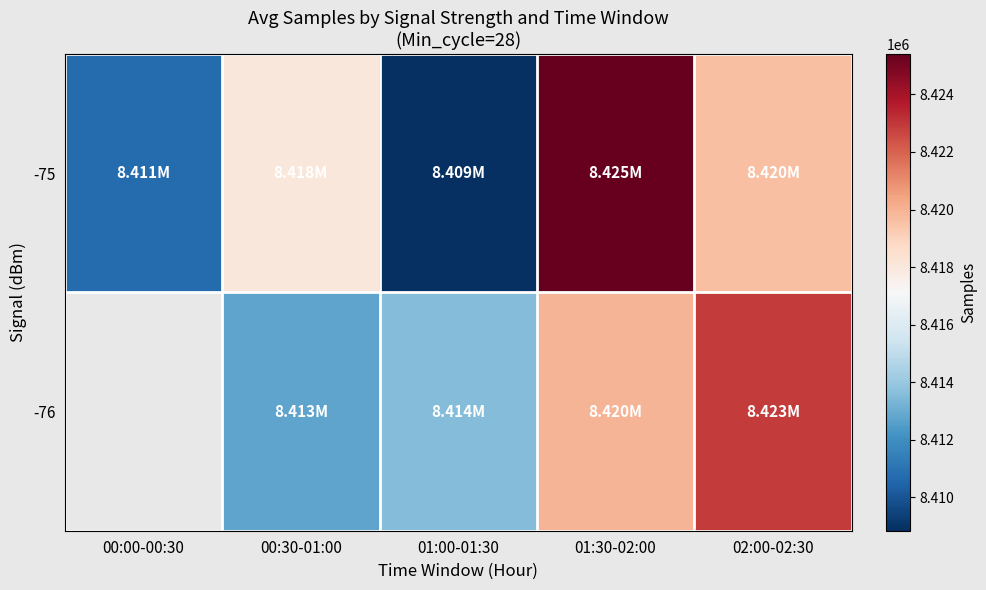

List the labels in order of -76 value, smallest first.

00:00-00:30, 00:30-01:00, 01:00-01:30, 01:30-02:00, 02:00-02:30